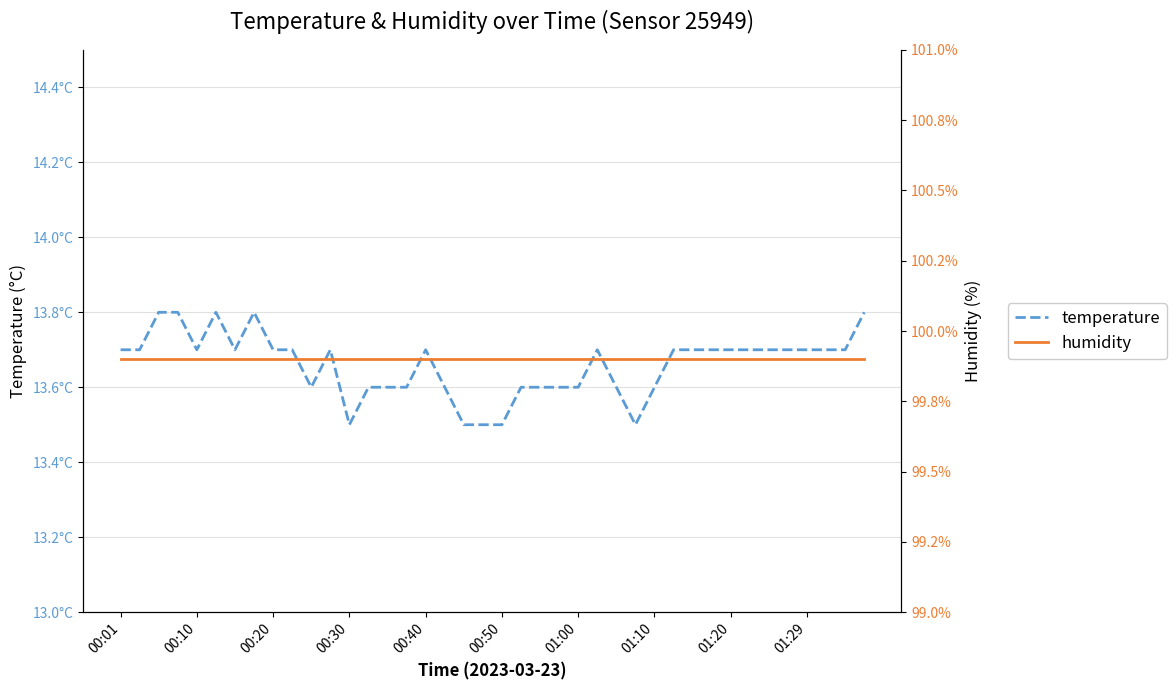

At how many categories does at least one series exceed 75?

40